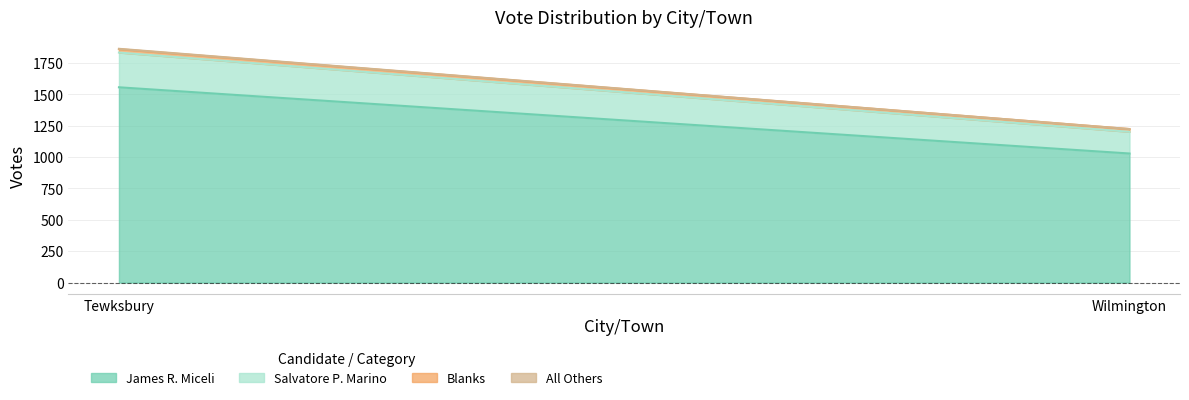

At which label does Blanks reach its peak?

Tewksbury